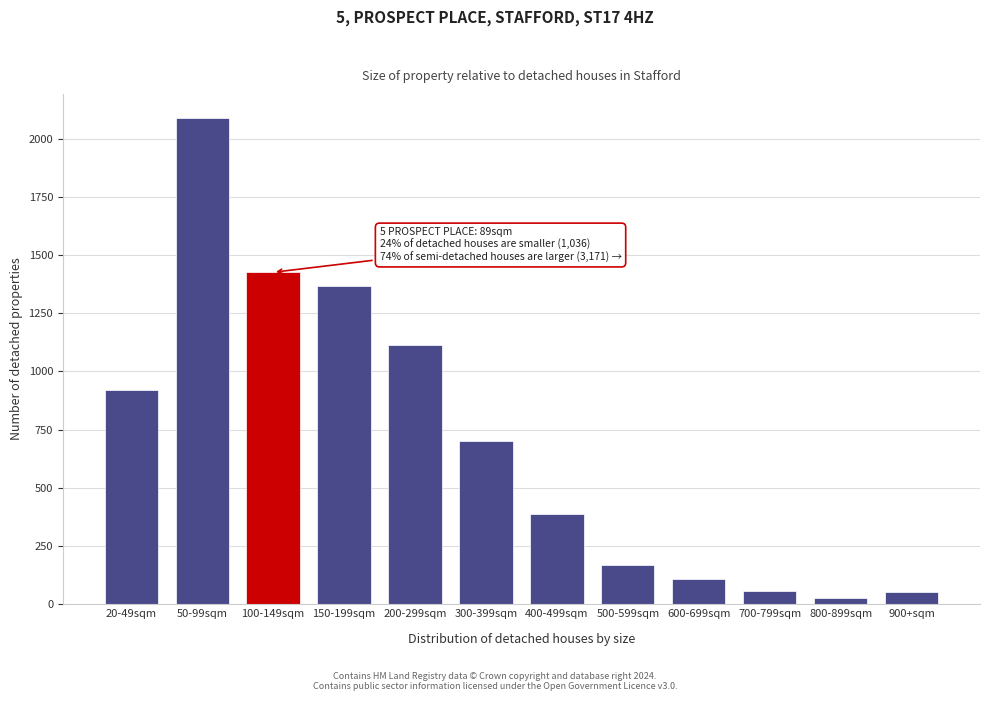

Which has a higher value, 20-49sqm or 50-99sqm?

50-99sqm